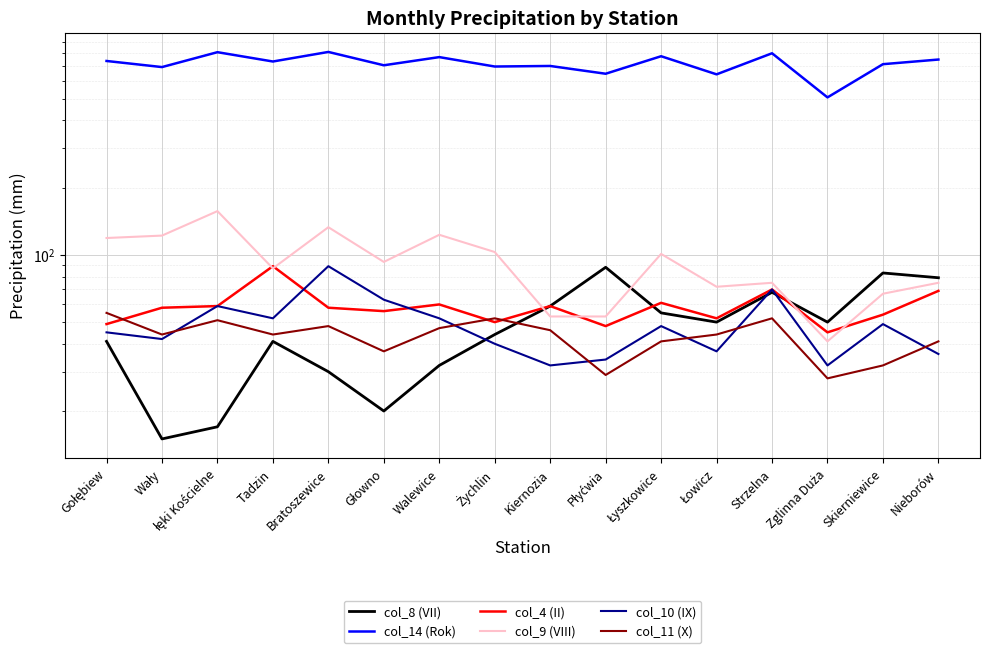

The col_9 (VIII) series shows 135 at Łyszkowice. True or false?

False